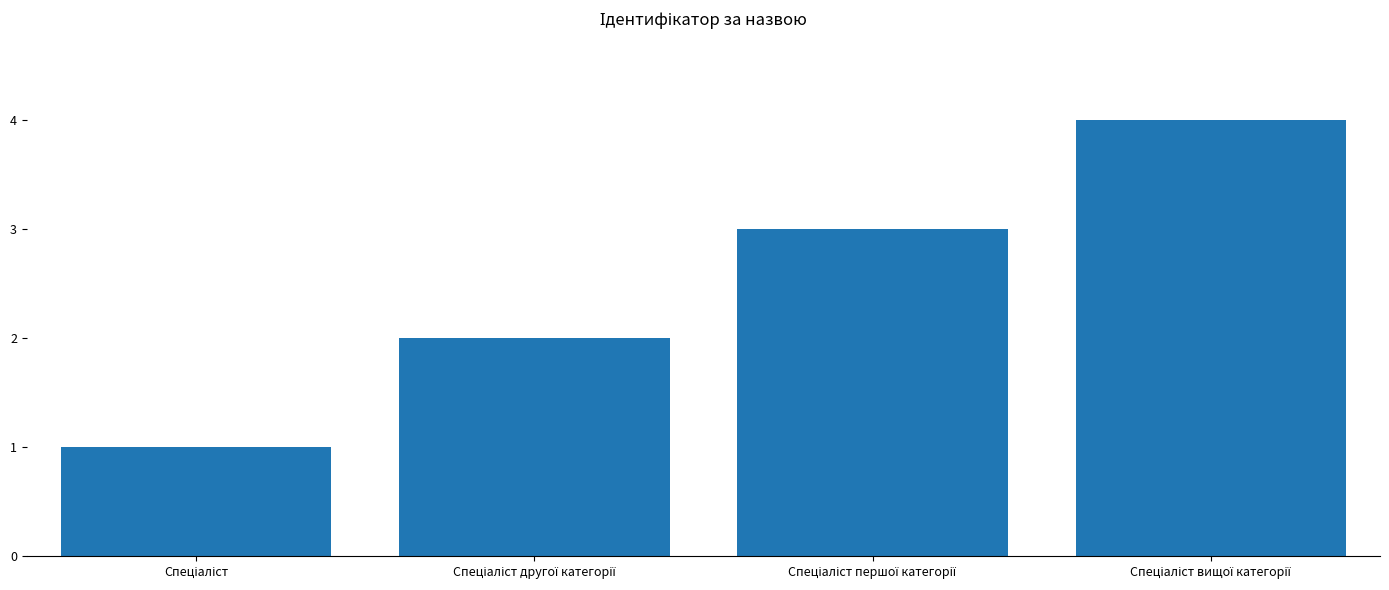

What is the greatest value displayed?

4